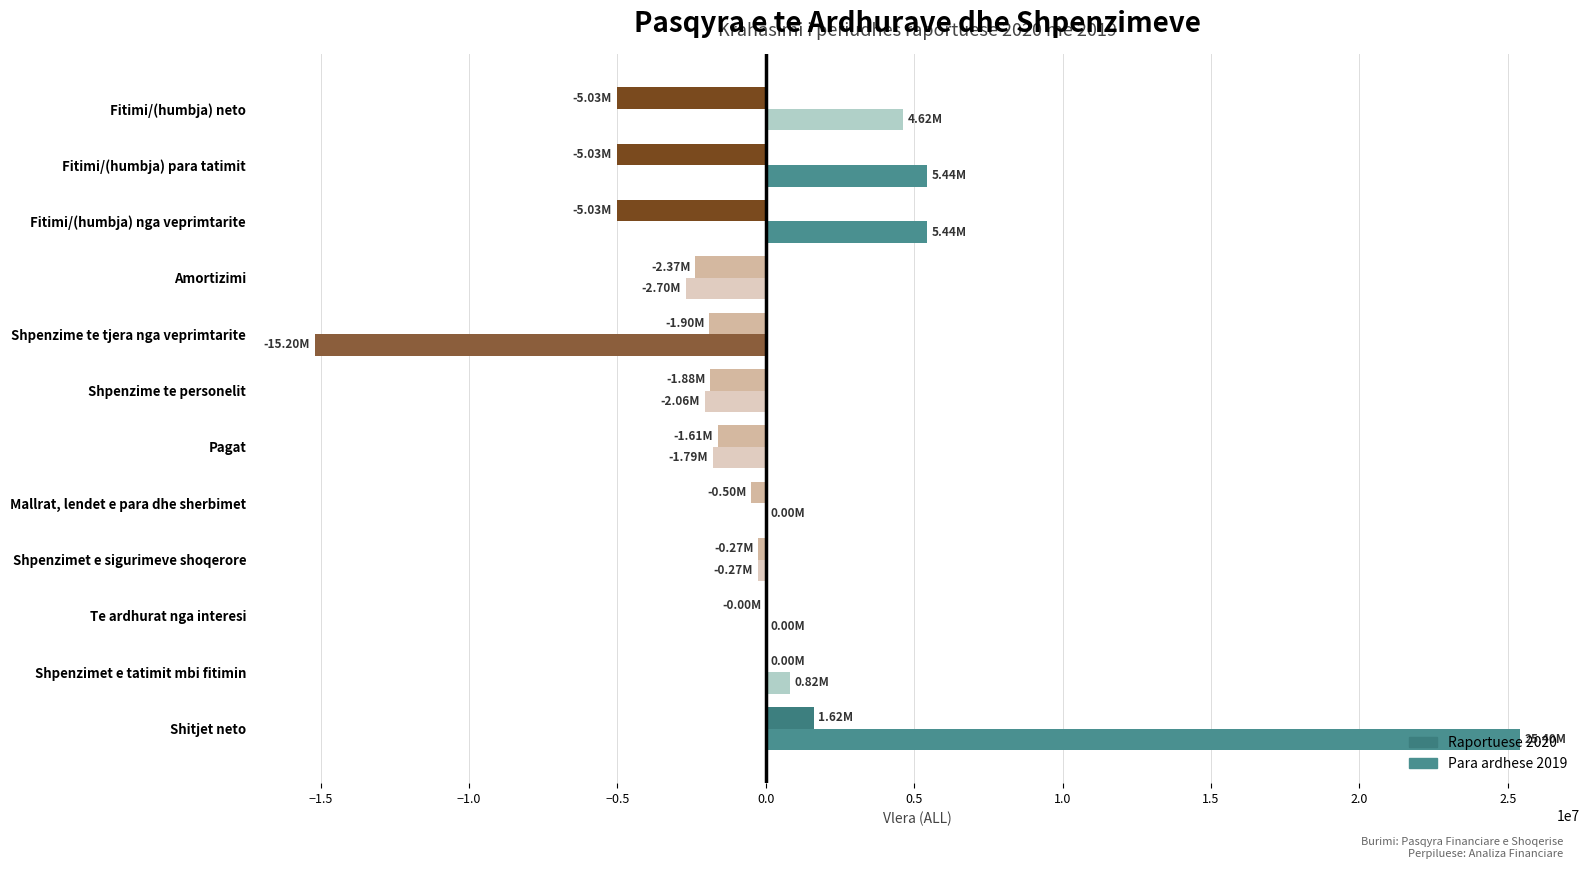

What is the sum of all Para ardhese 2019 values?

19690649.0